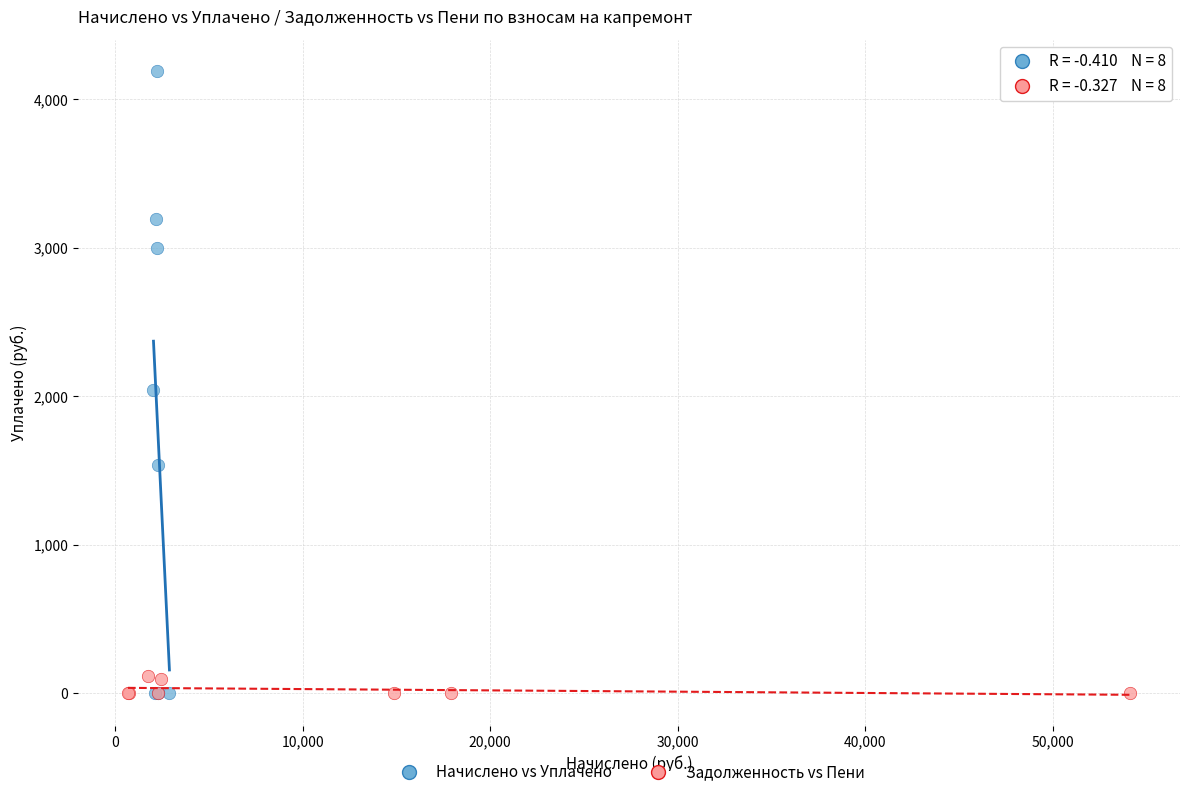

Which series has the largest Y range (max minus min)?

Начислено vs Уплачено